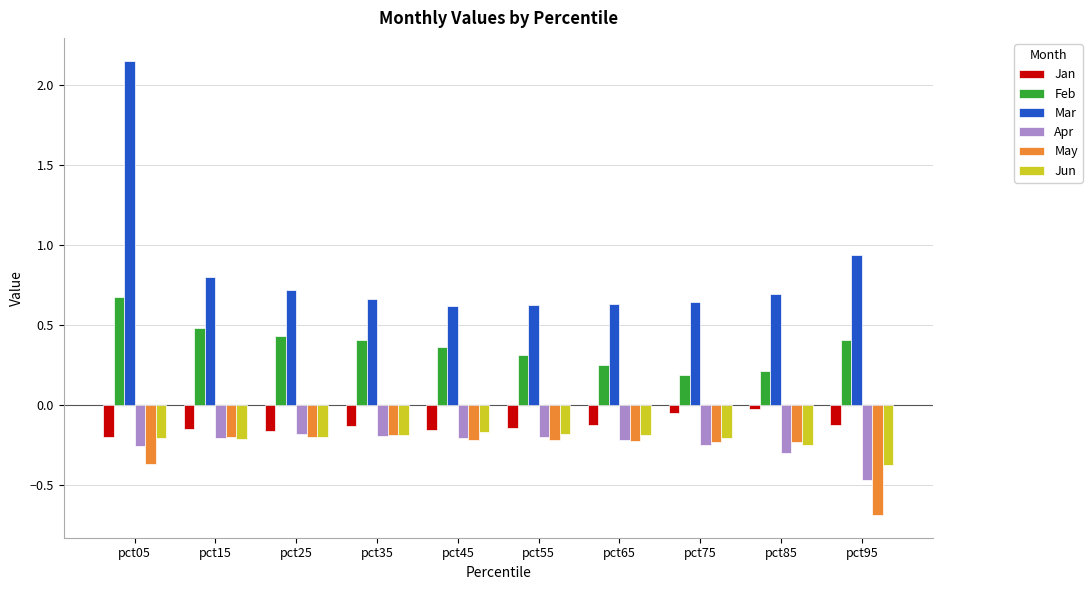

Does the chart contain stacked bars?

No